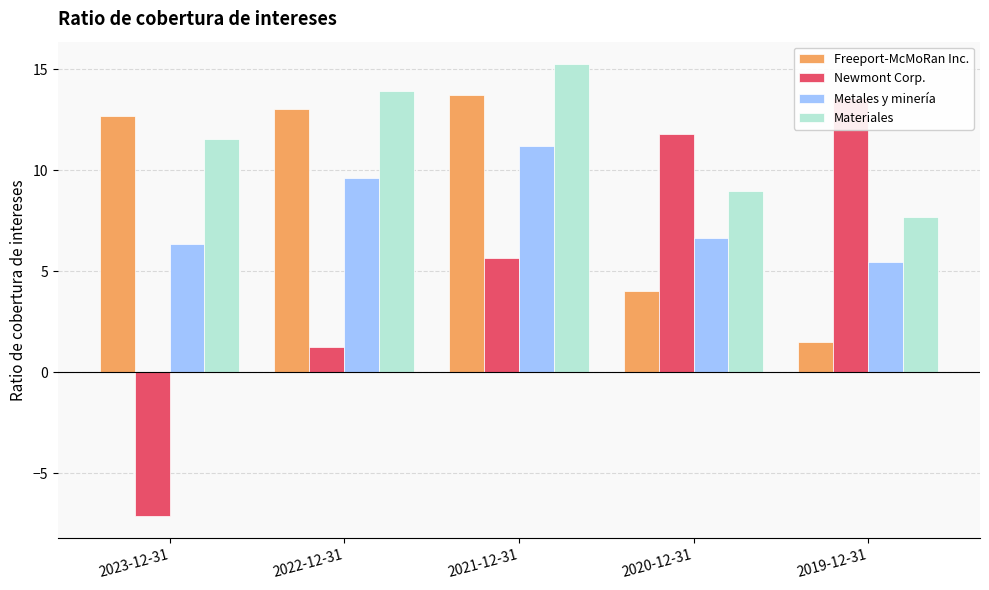

What is the label of the 2nd bar from the right?

2020-12-31